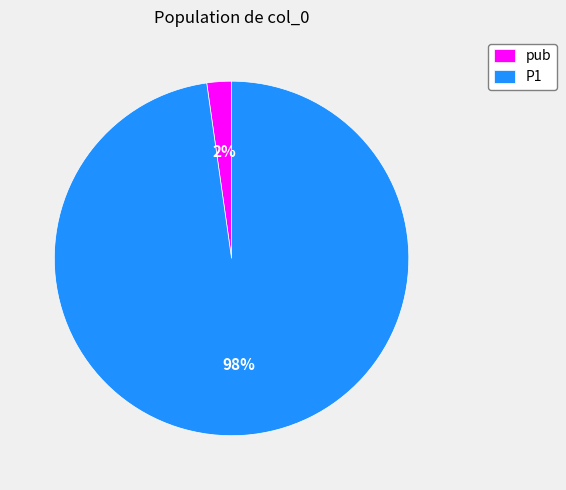

Which category has the biggest portion of the pie?

P1